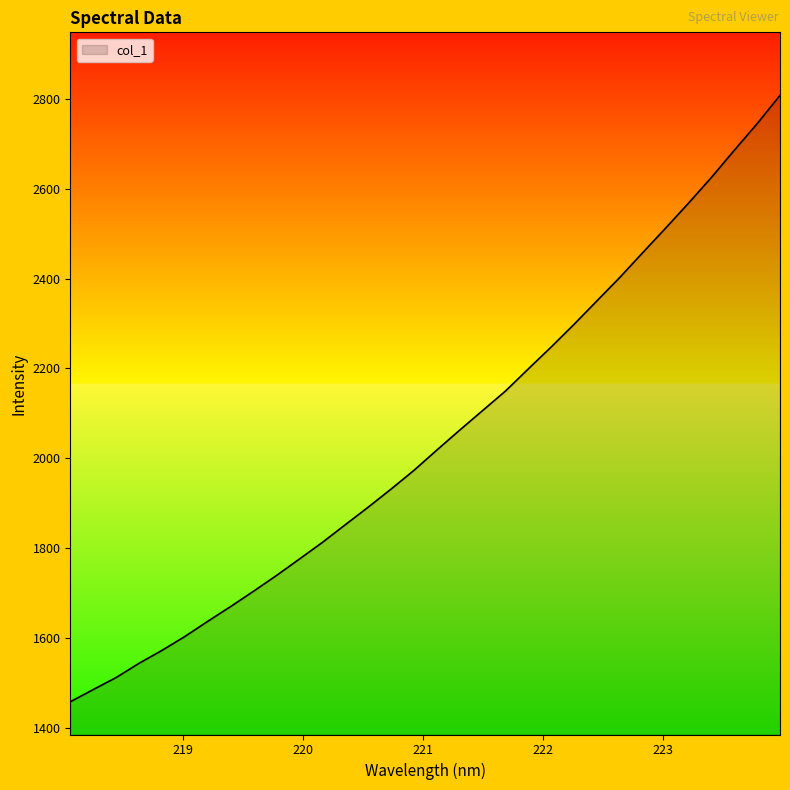

Does the chart have visible grid lines?

No